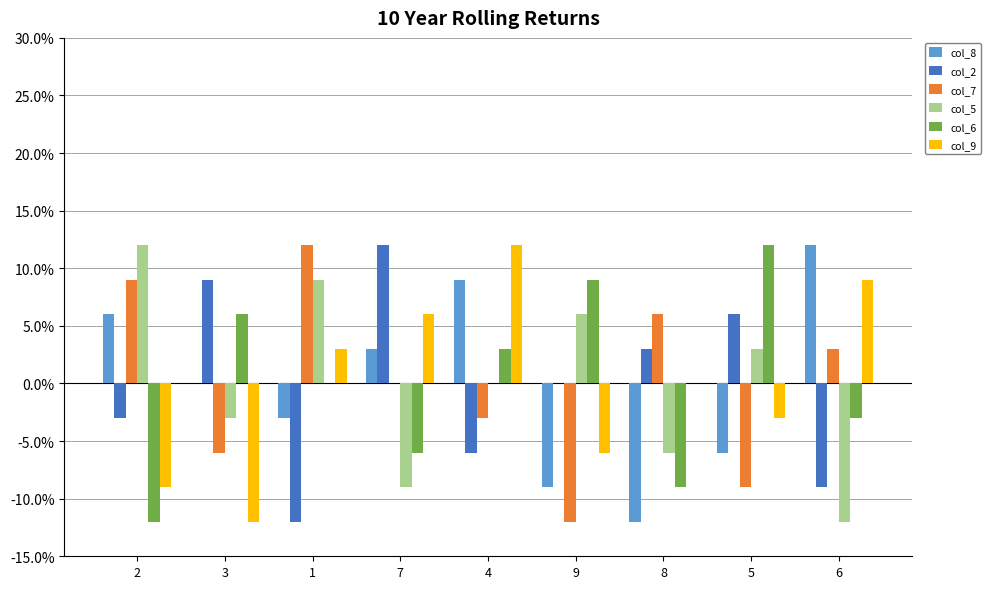

At which category is the sum across all series the highest?

4